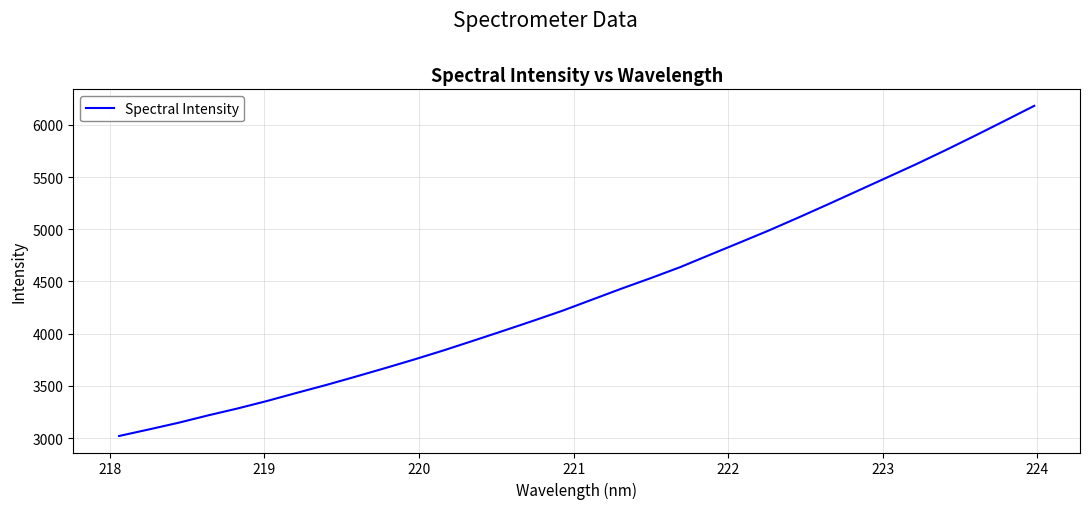

What is the smallest value displayed?

3019.3